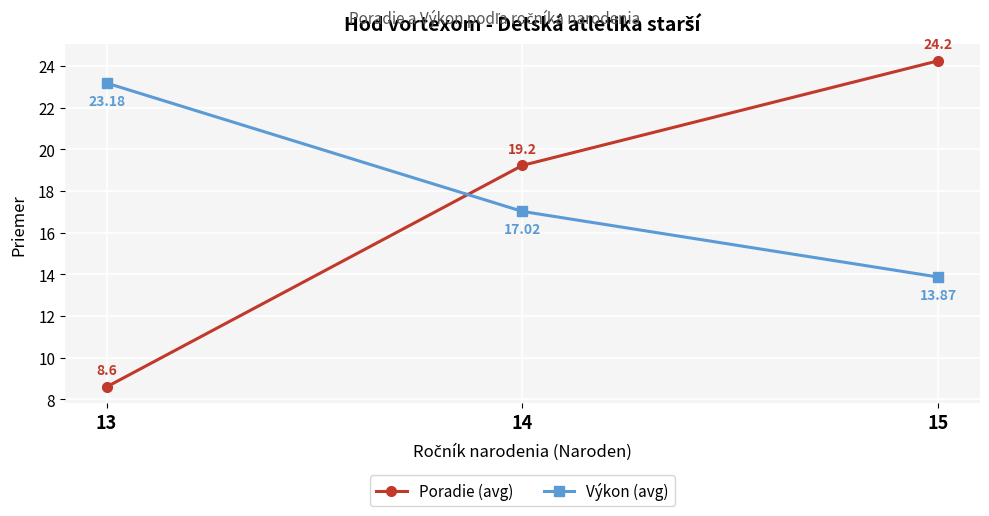

How many data points does each series have?

3